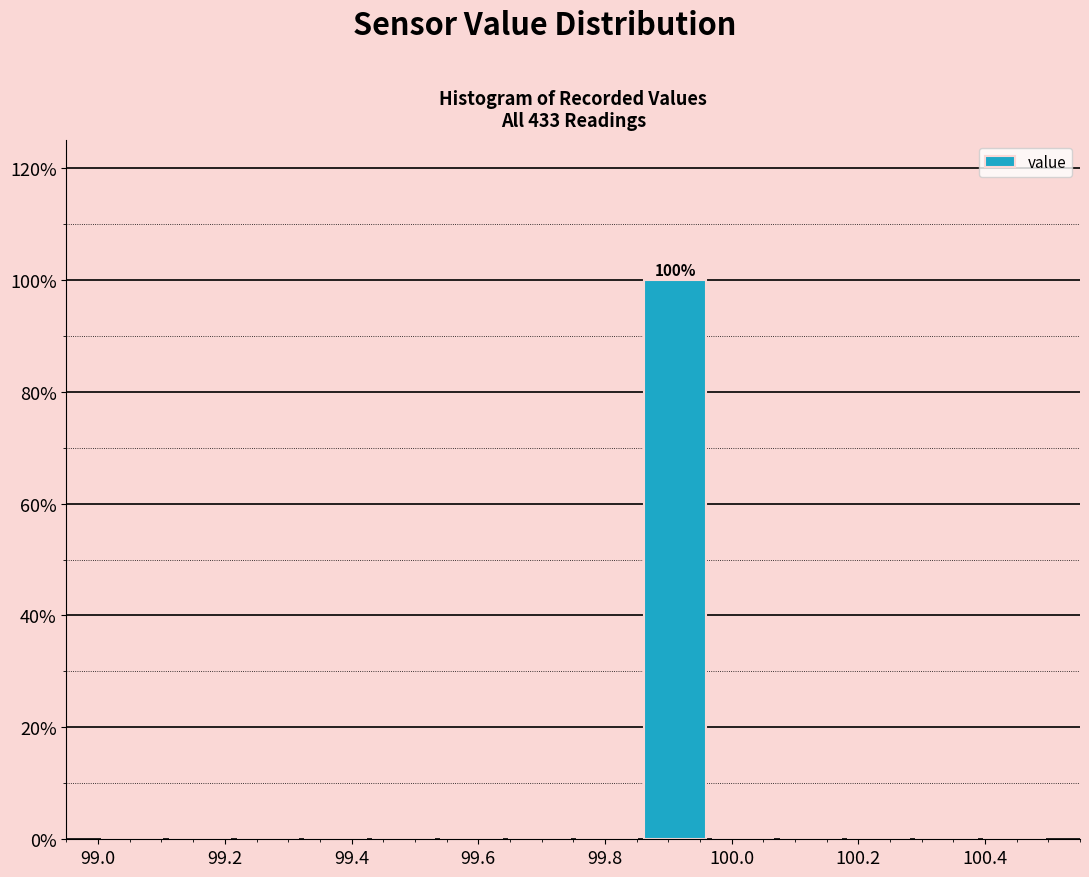

Over which range of the x-axis is the bar tallest?

99.86 to 99.96